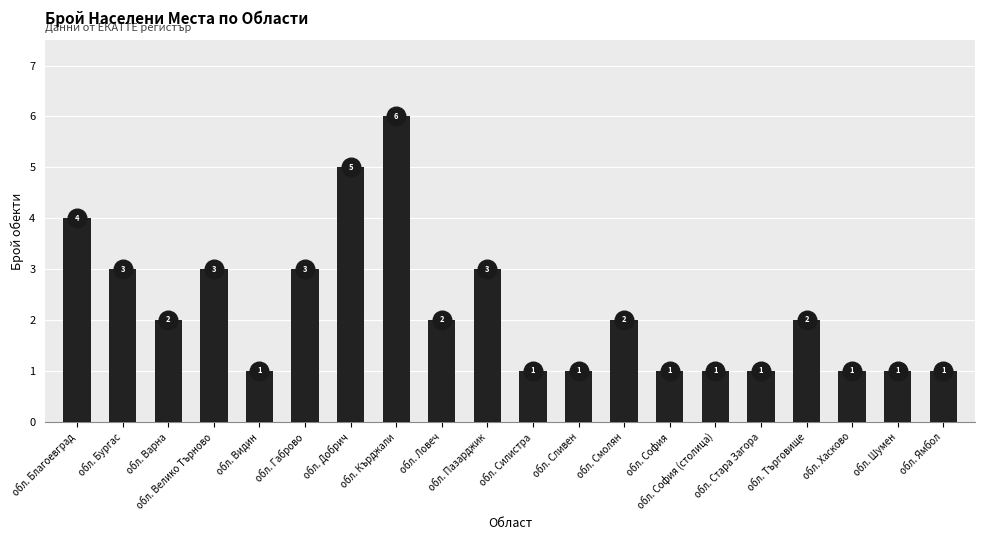

What is the change in value from обл. Ловеч to обл. София?

-1